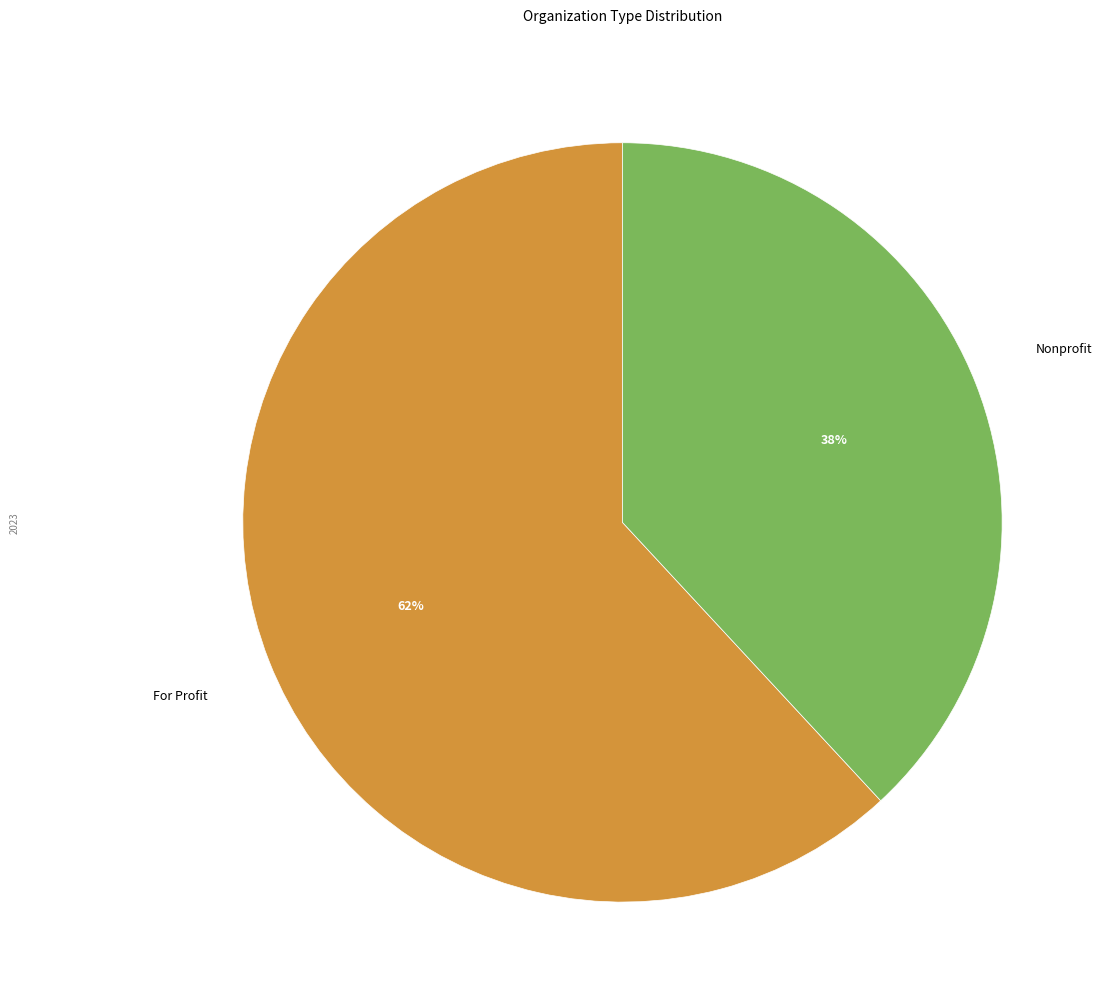

Combined, do Nonprofit and For Profit account for over 50%?

Yes